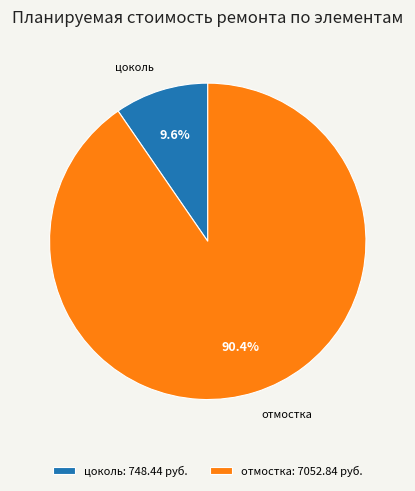

Which slice represents more than half of the pie?

отмостка